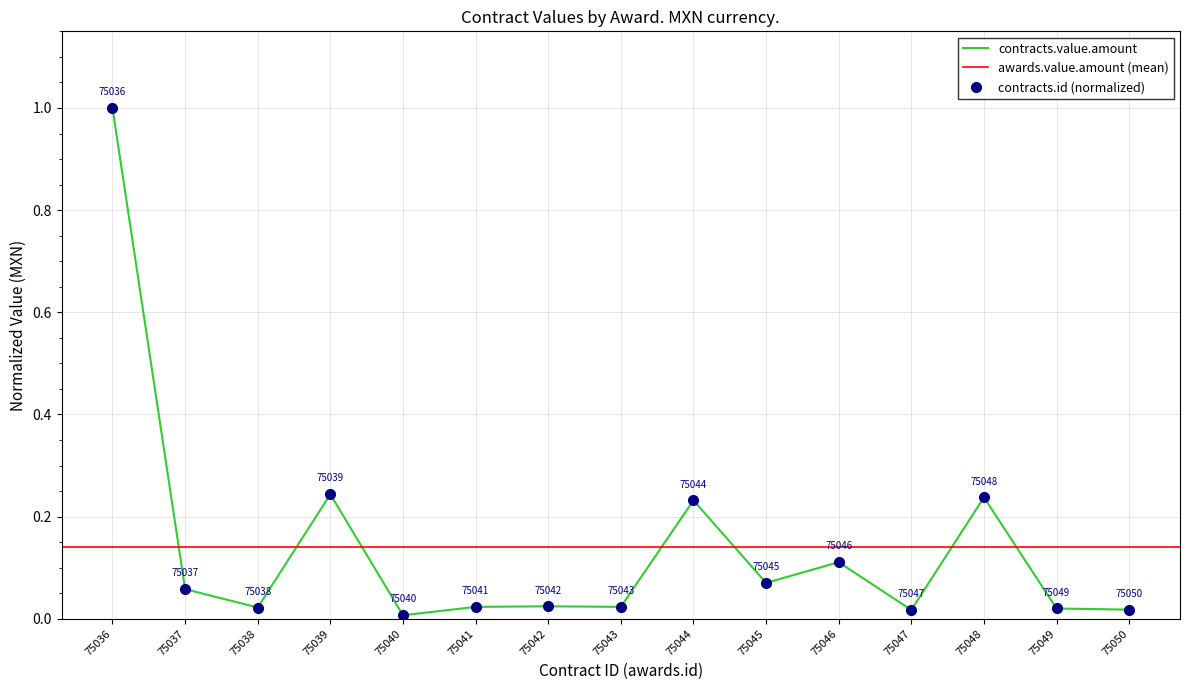

At which label does awards.value.amount reach its peak?

75036